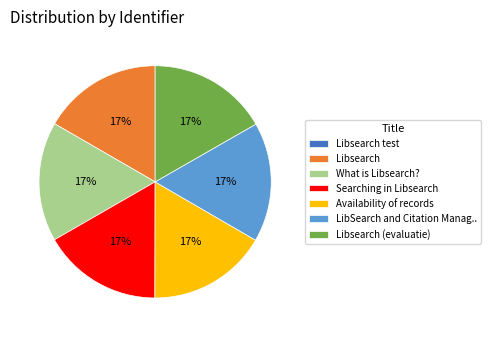

Is there a majority slice in this chart?

No